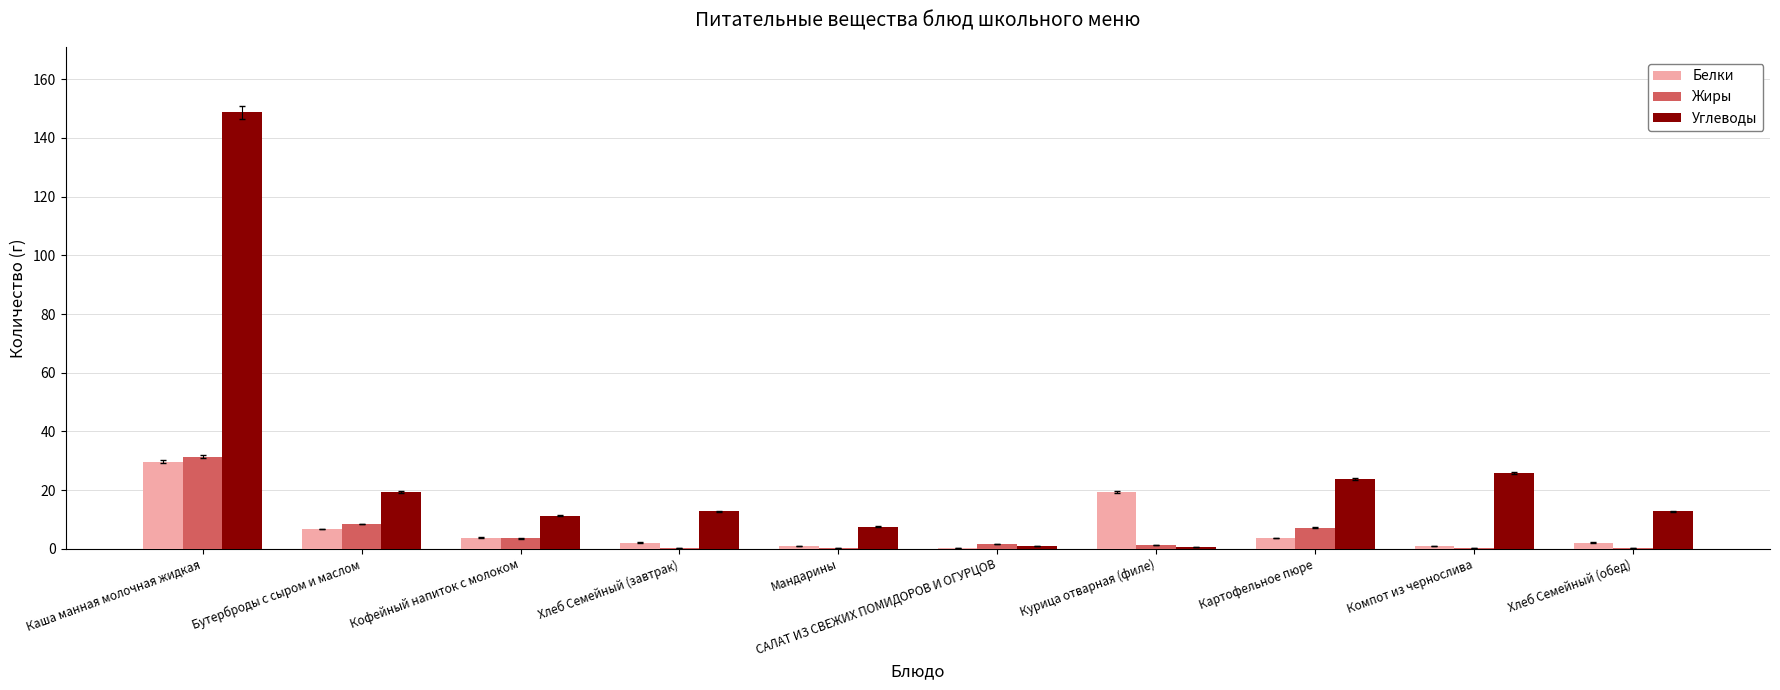

What is the total value across all series at Кофейный напиток с молоком?

18.5